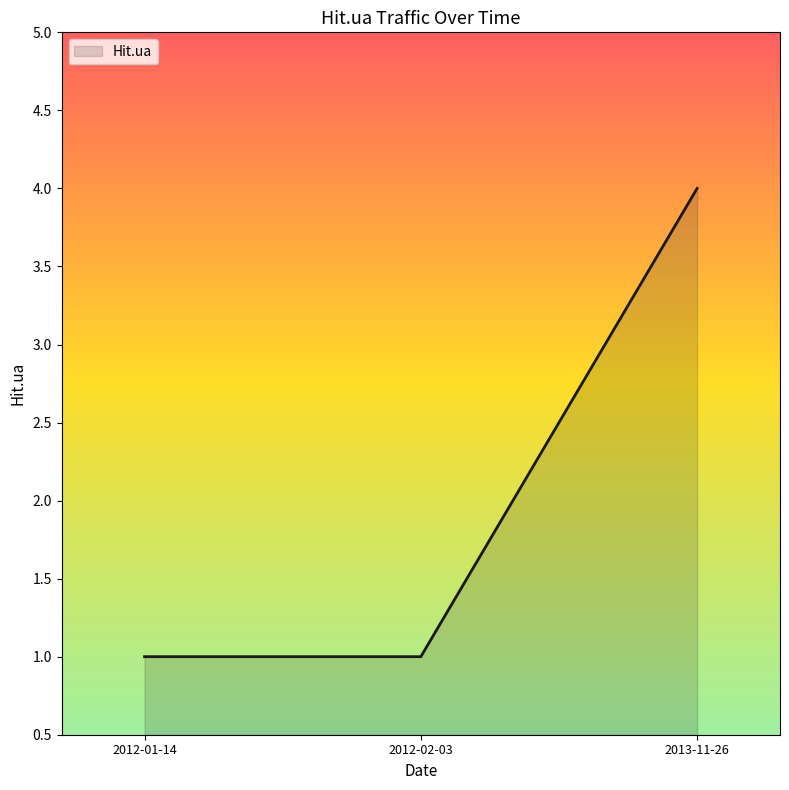

What is the ratio of the value at 2012-01-14 to the value at 2012-02-03?

1.0